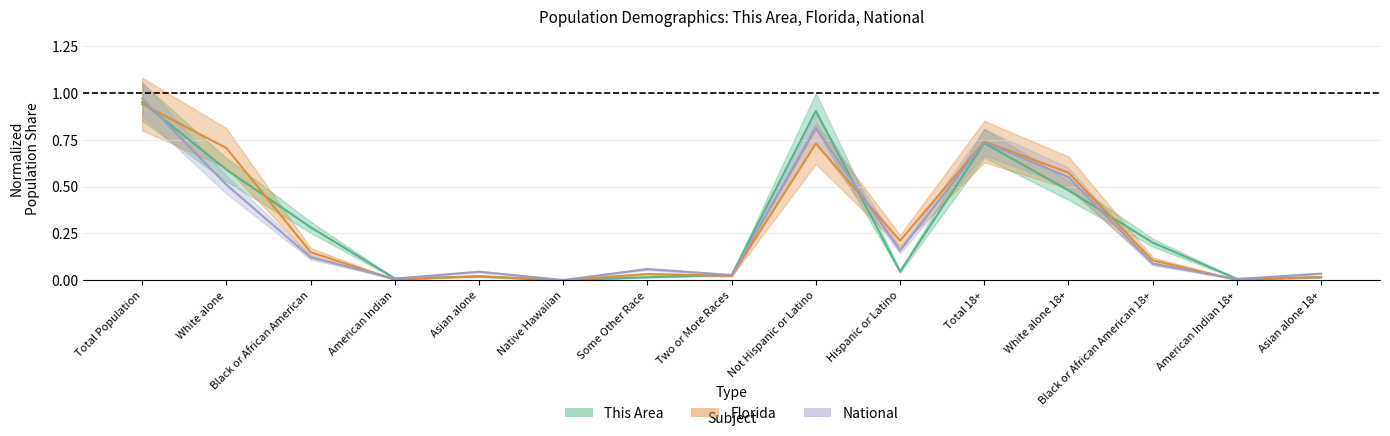

What is the total value across all series at White alone?

1.8